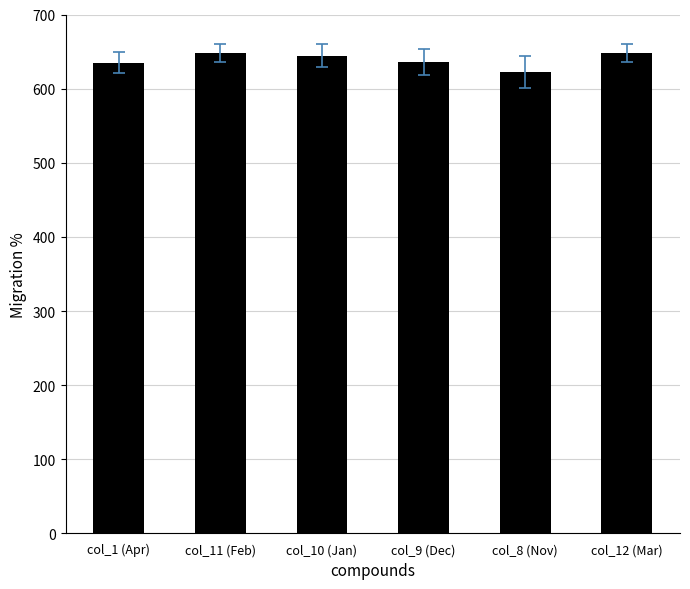

The chart shows a value of 648.3 at col_12 (Mar). True or false?

True